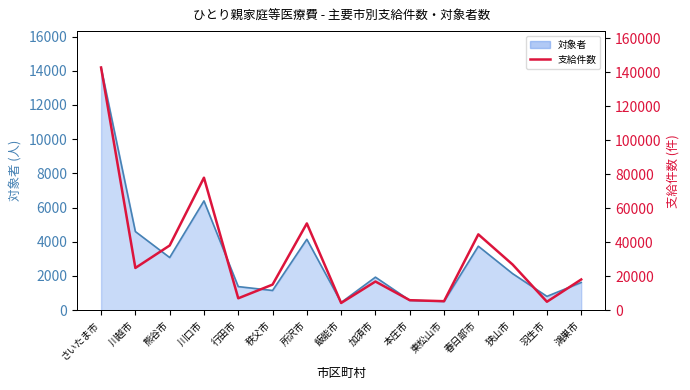

How many values in the 支給件数 series are below 18076?

7